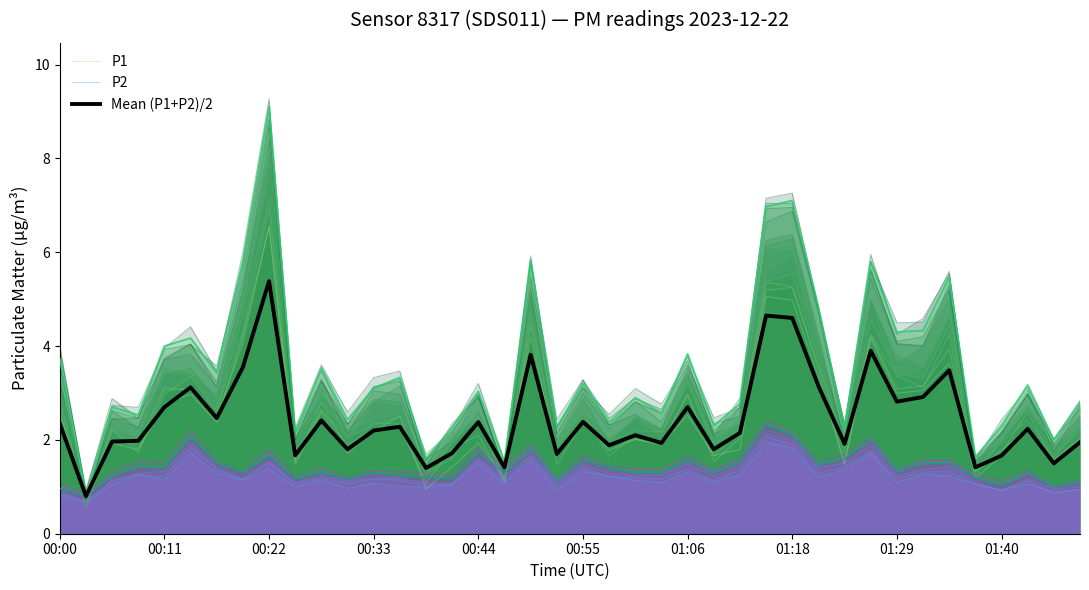

List the series in order of their peak value, lowest first.

P2, Mean (P1+P2)/2, P1